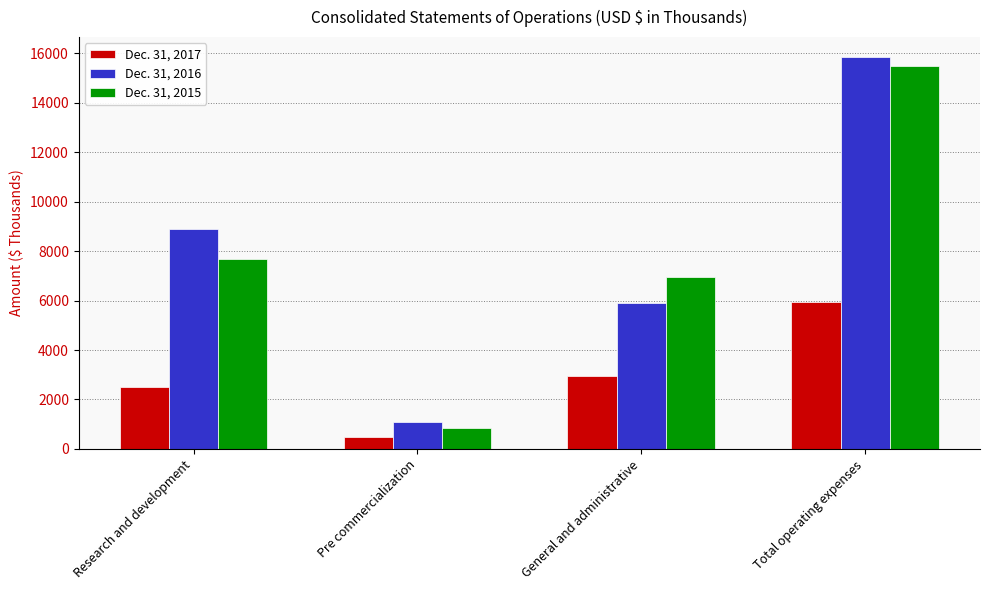

Reading right to left, list all the values displayed in this chart.

Dec. 31, 2017: Total operating expenses=5955	General and administrative=2959	Pre commercialization=479	Research and development=2517
Dec. 31, 2016: Total operating expenses=15866	General and administrative=5900	Pre commercialization=1085	Research and development=8881
Dec. 31, 2015: Total operating expenses=15476	General and administrative=6953	Pre commercialization=829	Research and development=7694